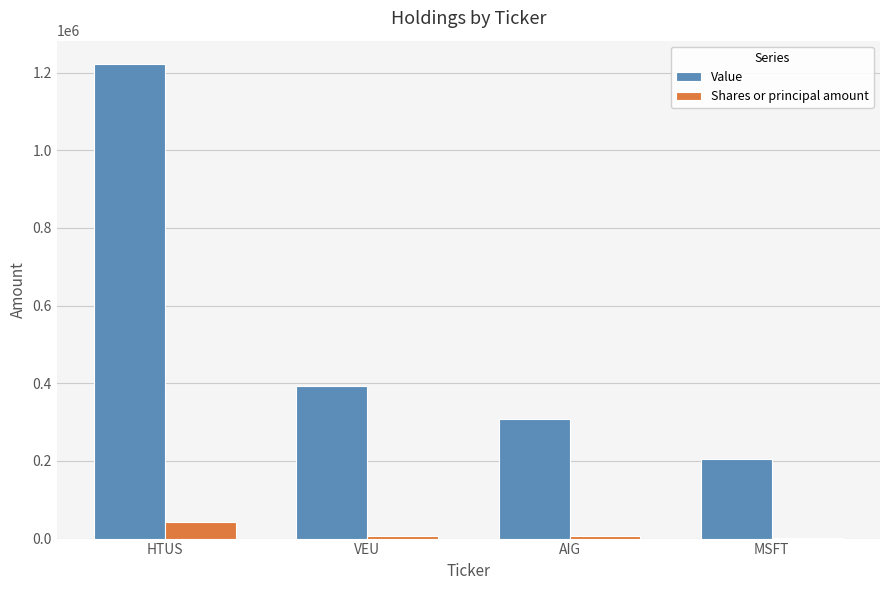

Which category has the highest value in the Value series?

HTUS